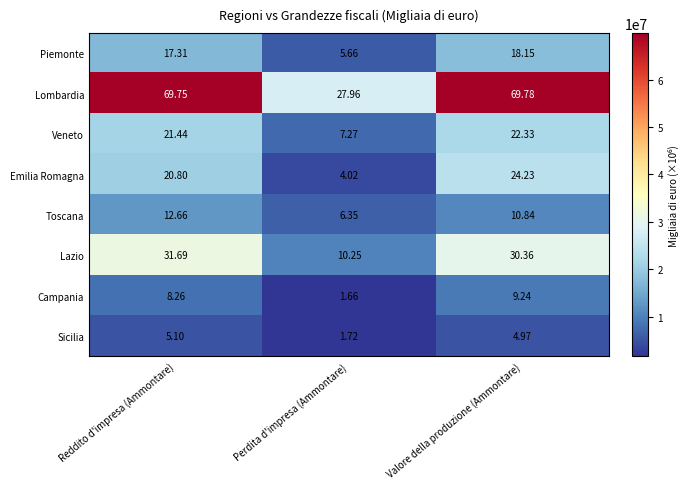

Rank the series by their maximum value, from lowest to highest.

Sicilia, Campania, Toscana, Piemonte, Veneto, Emilia Romagna, Lazio, Lombardia